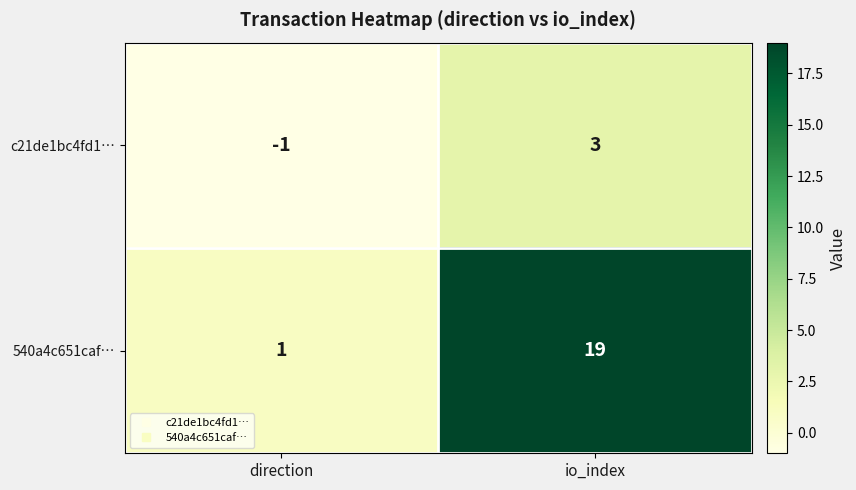

At which label is 540a4c651caf… closest to 10?

direction